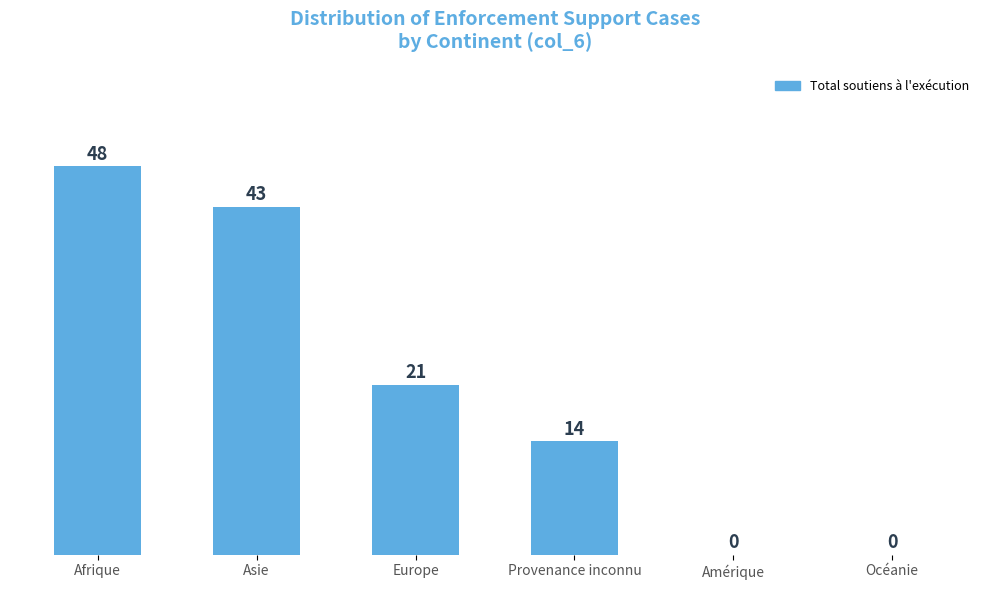

Reading left to right, transcribe all the data shown in this chart.

Afrique=48	Asie=43	Europe=21	Provenance inconnu=14	Amérique=0	Océanie=0